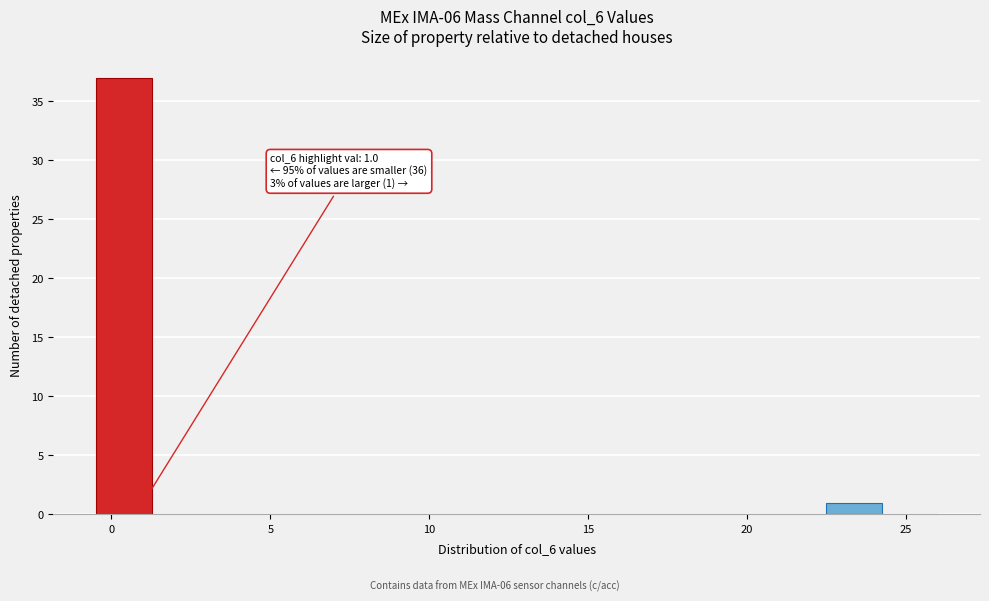

Around what value on the x-axis is the tallest bar? Give the approximate position of its centre, as read against the axis.

0.5